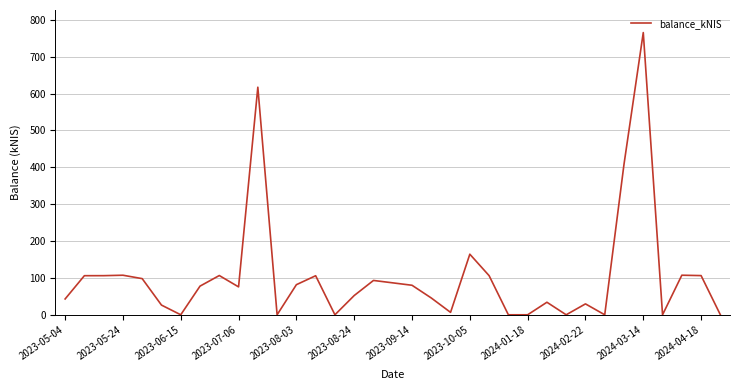

Does the chart have visible grid lines?

Yes